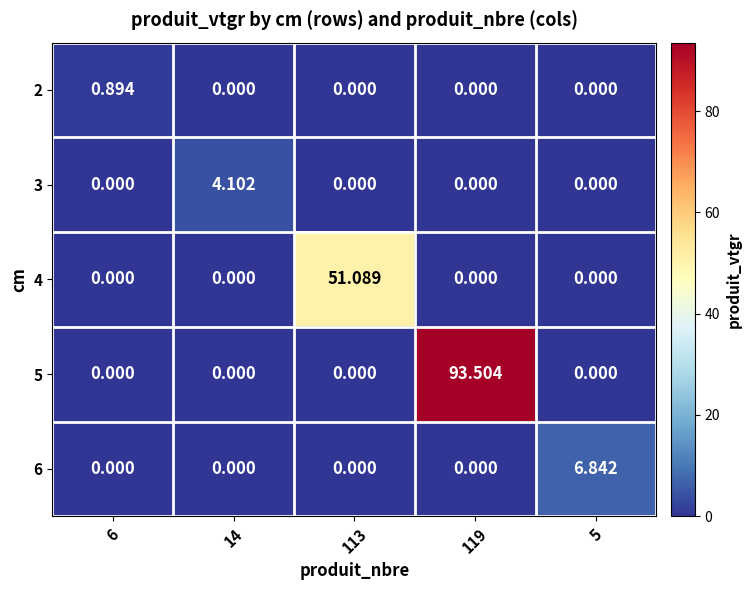

At which category does the chart reach its minimum across all series?

14